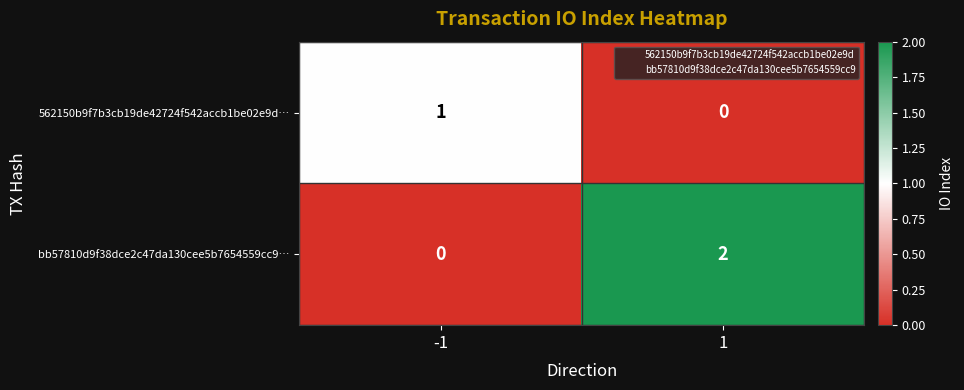

The value of bb57810d9f38dce2c47da130cee5b7654559cc9… at -1 is 0. True or false?

True